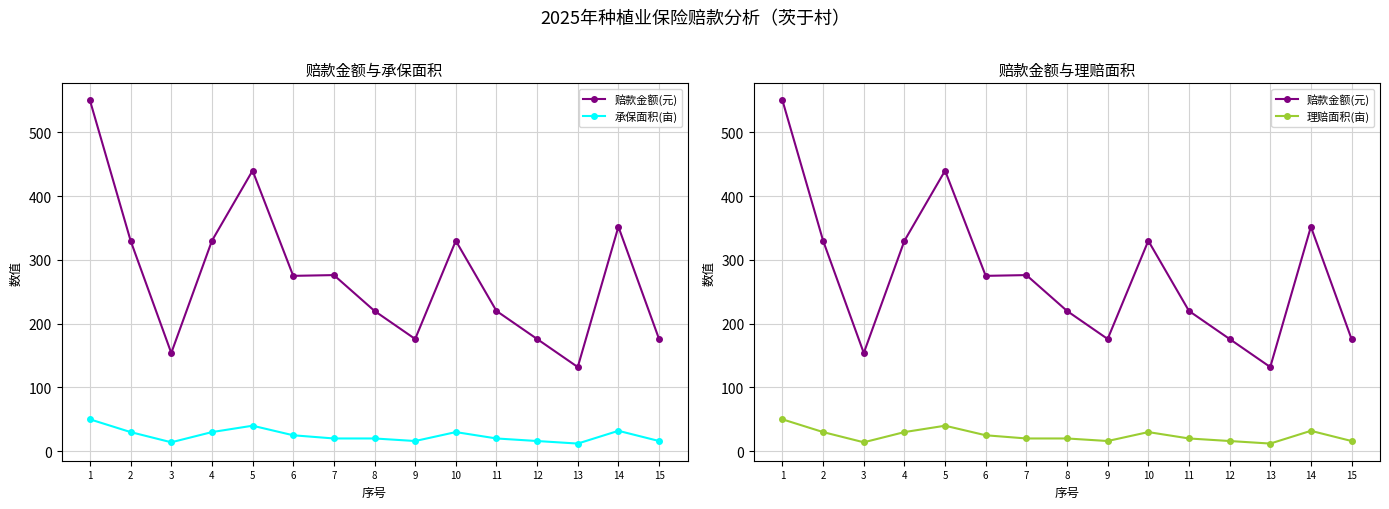

What is the spread (max minus min) of values at 1?

500.0